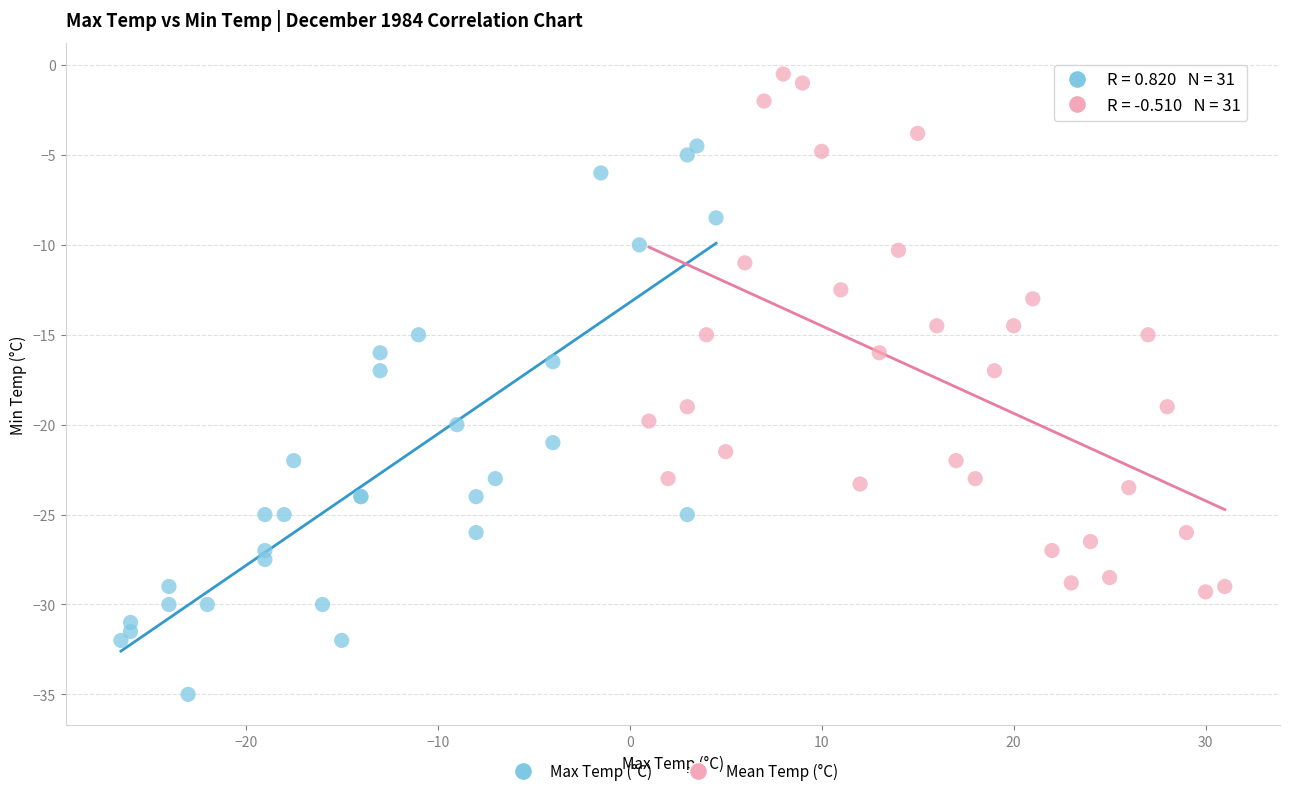

What are all the series names shown in the legend?

Max Temp (°C), Mean Temp (°C)